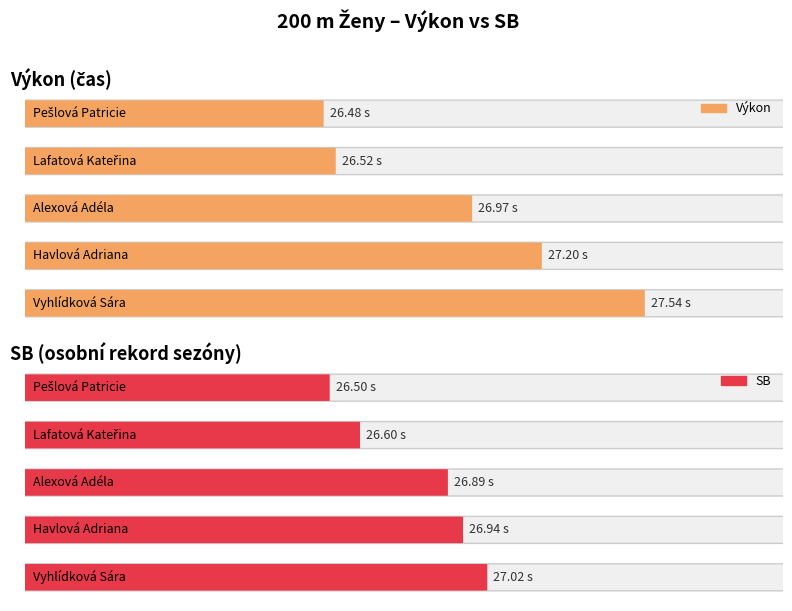

True or false: Výkon has a value of 44.2 at Alexová Adéla.

False